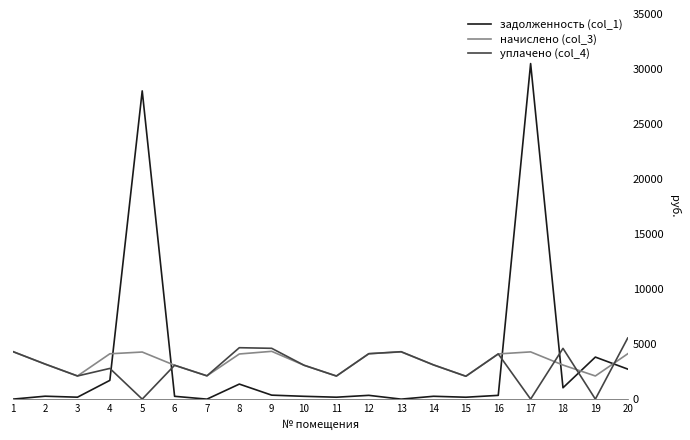

At which category is the sum across all series the highest?

17